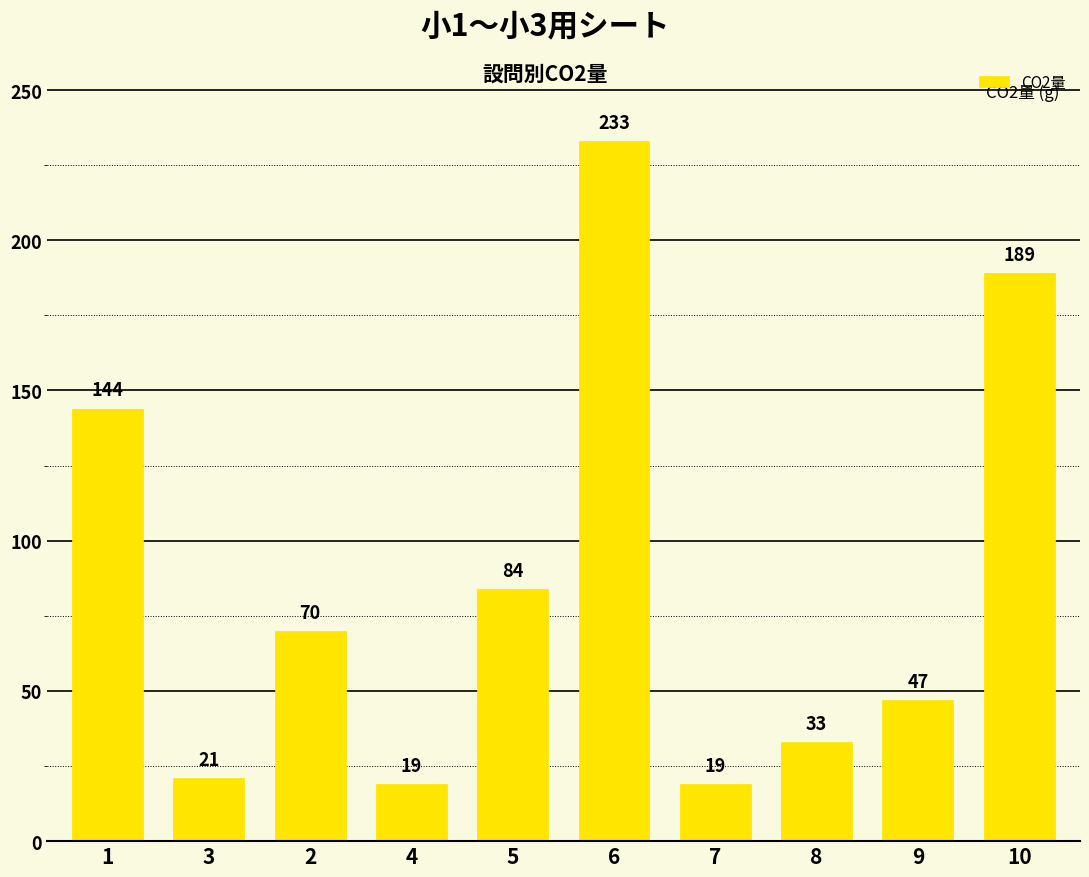

How many series are shown in this chart?

1